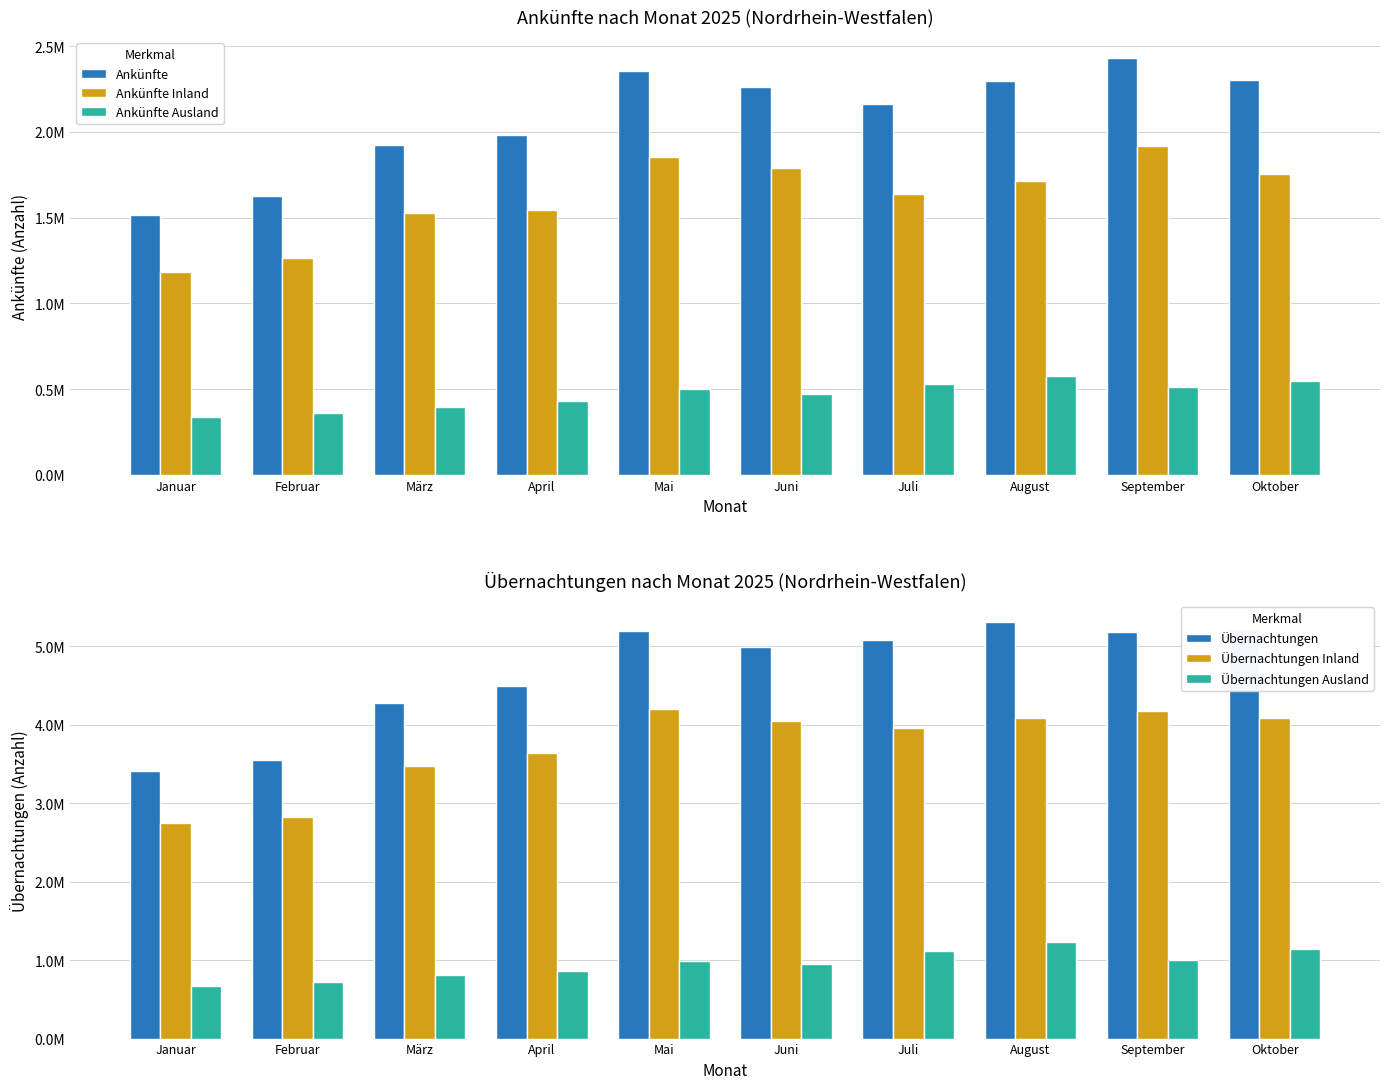

At which label is Ankünfte Inland closest to 1551139?

April